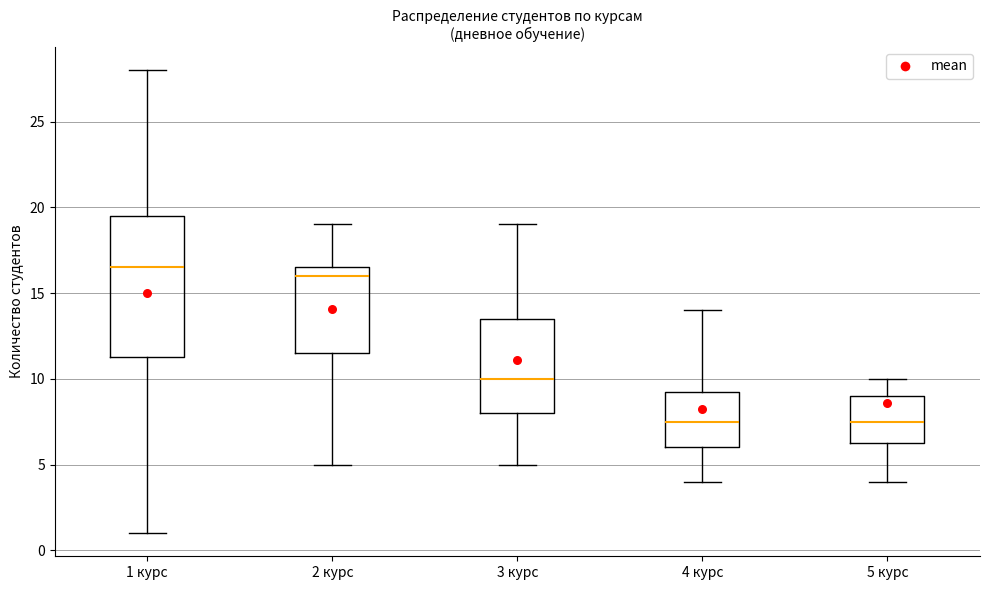

Where is the lower edge of the box for 3 курс on the y-axis? The values are not printed on the chart, so give them approximately, as read against the axis.

8.0